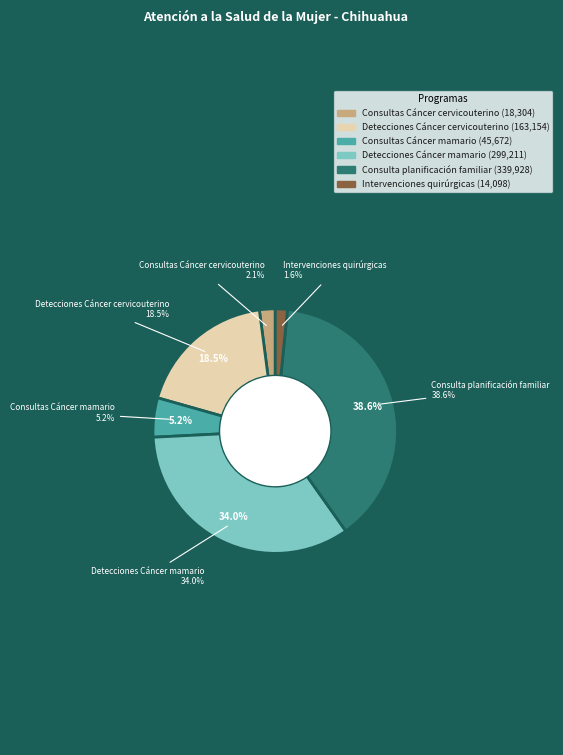

Count the number of slices in the pie.

6